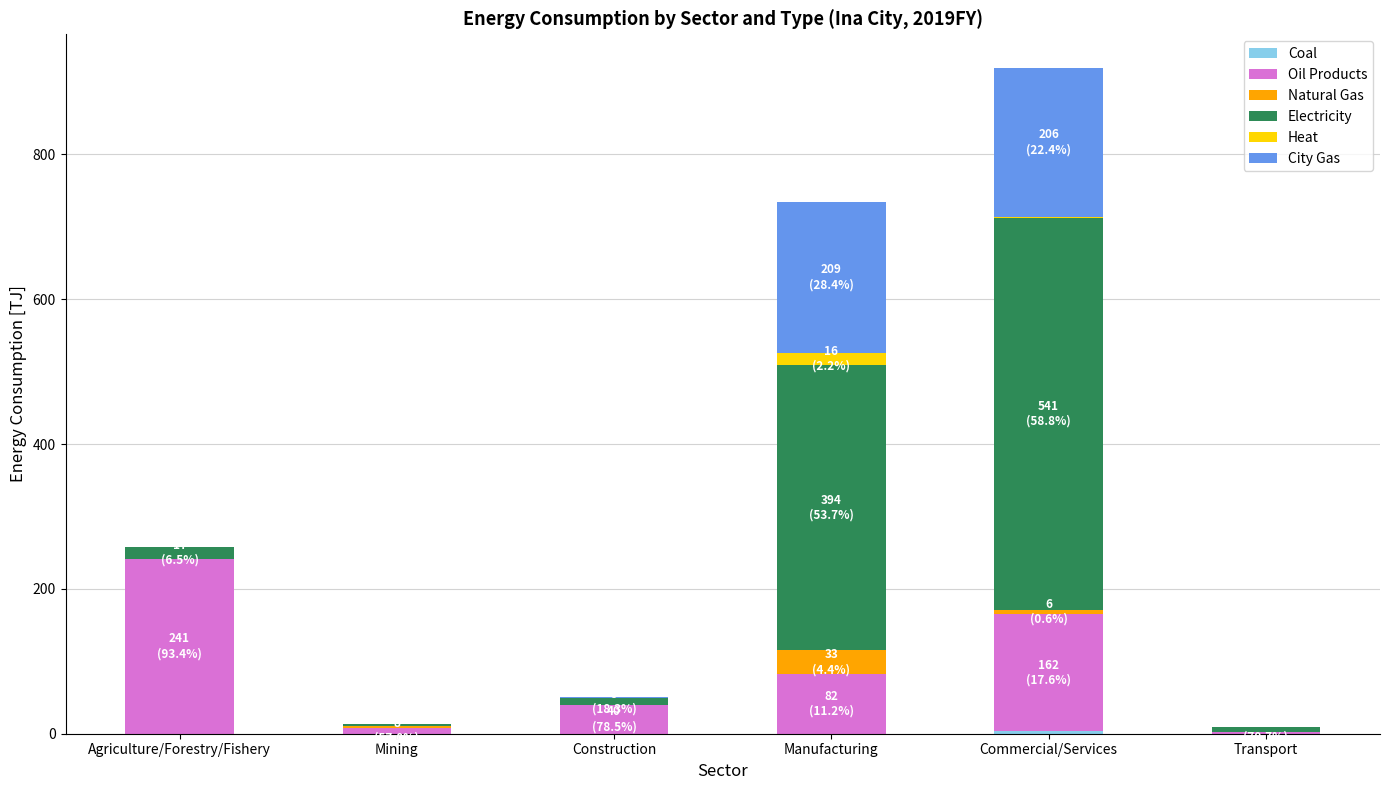

Rank the series by their maximum value, from lowest to highest.

Coal, Heat, Natural Gas, City Gas, Oil Products, Electricity